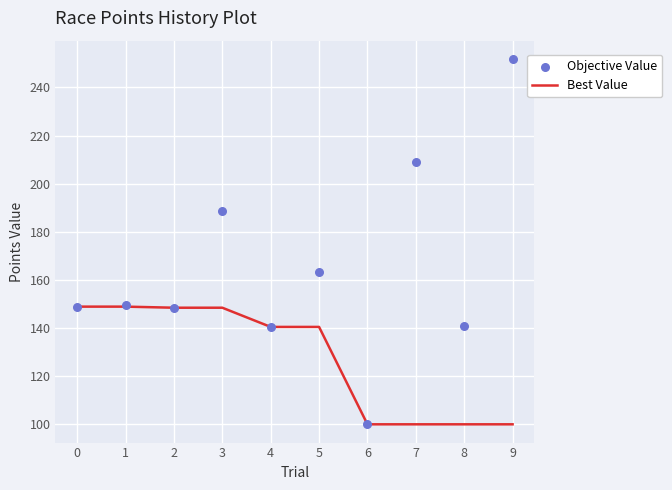

Which series has the widest spread of Y values?

Objective Value